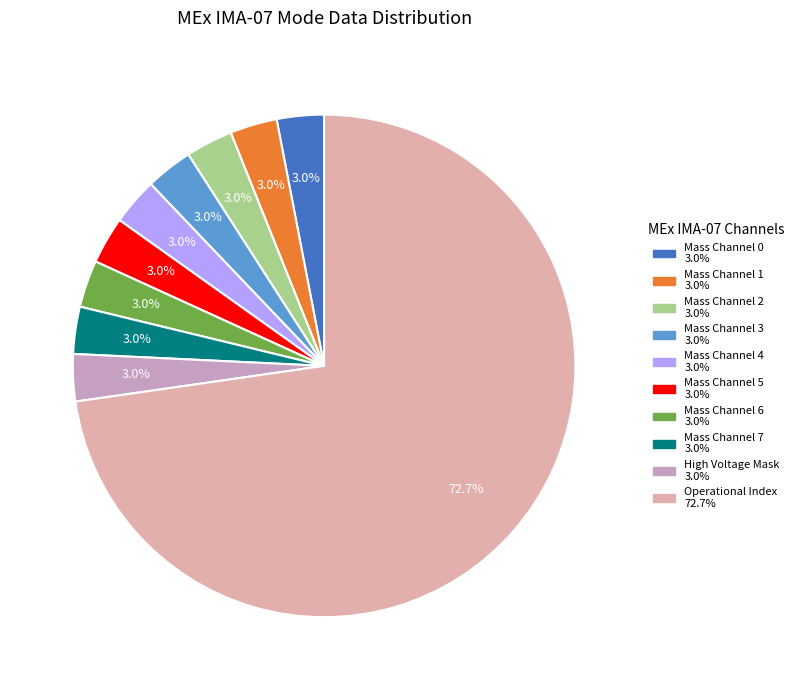

How many segments does this pie chart have?

10